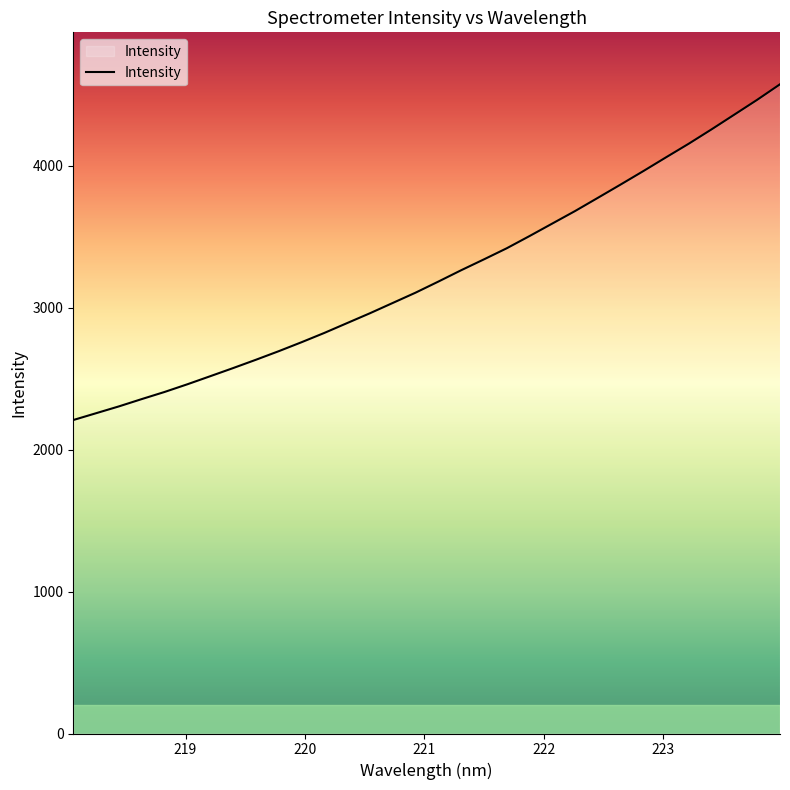

True or false: the data has more than 1 interior local peaks.

False